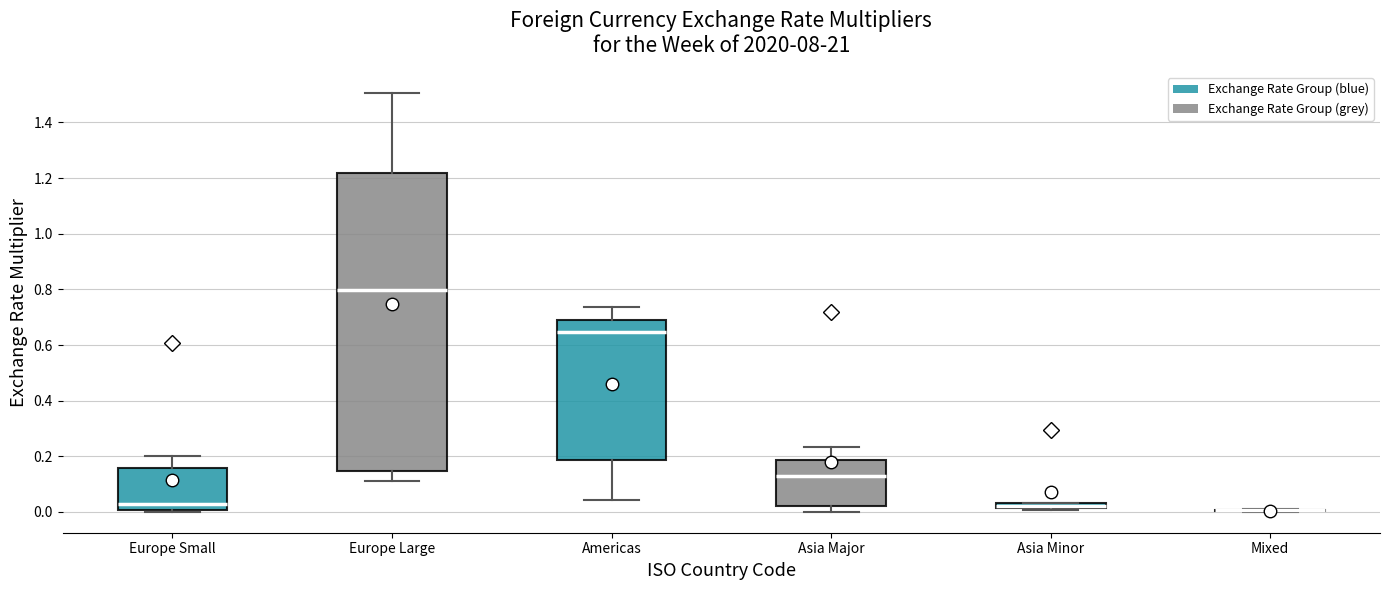

Where is the upper edge of the box for Asia Minor on the y-axis? The values are not printed on the chart, so give them approximately, as read against the axis.

0.04